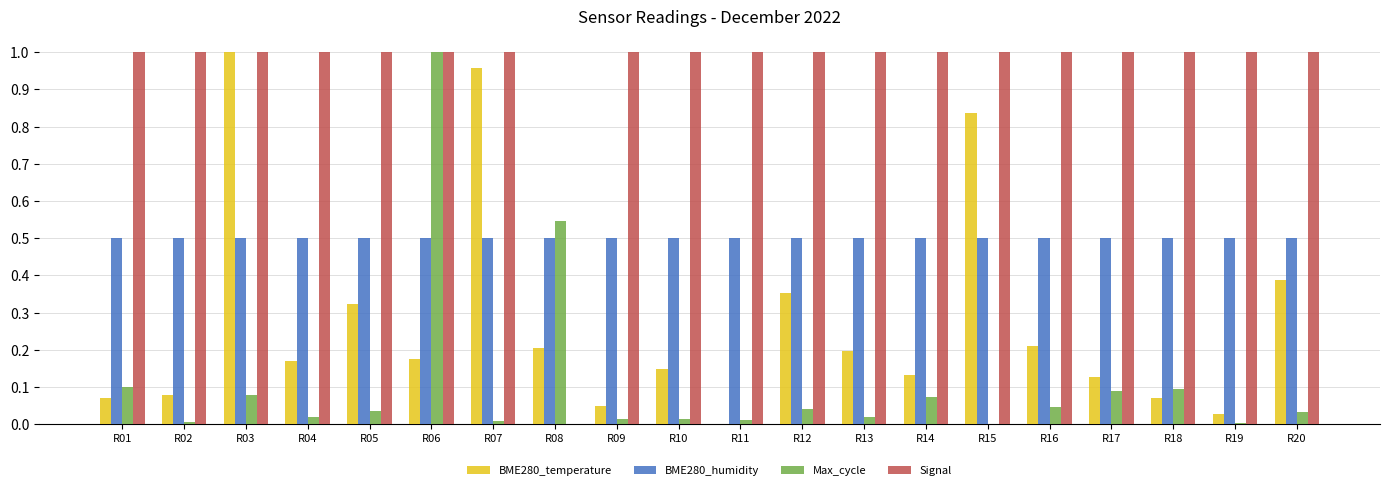

What is the sum of all Max_cycle values?

2.2